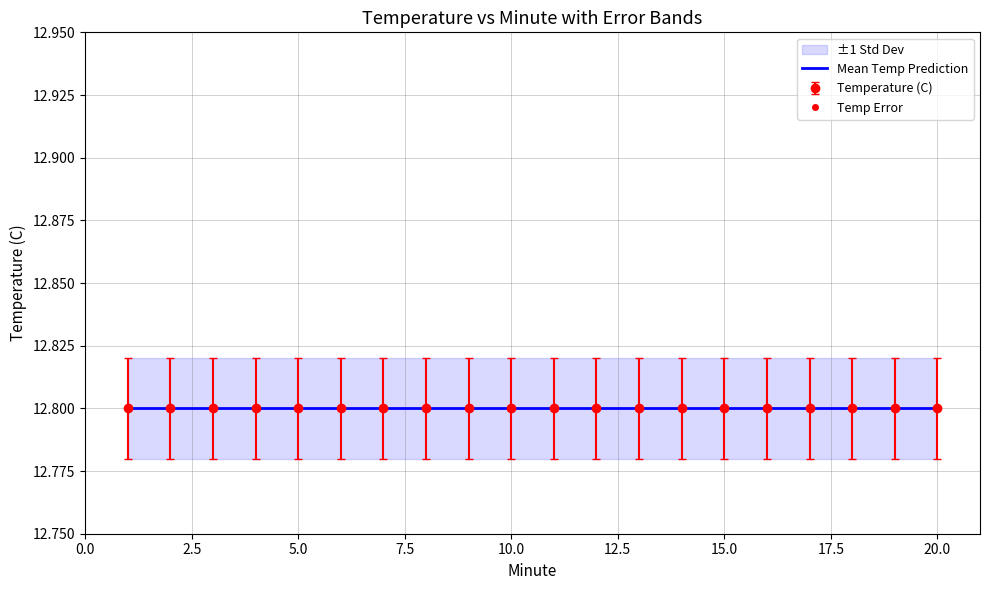

Which series has the largest total across all categories?

Temperature (C)